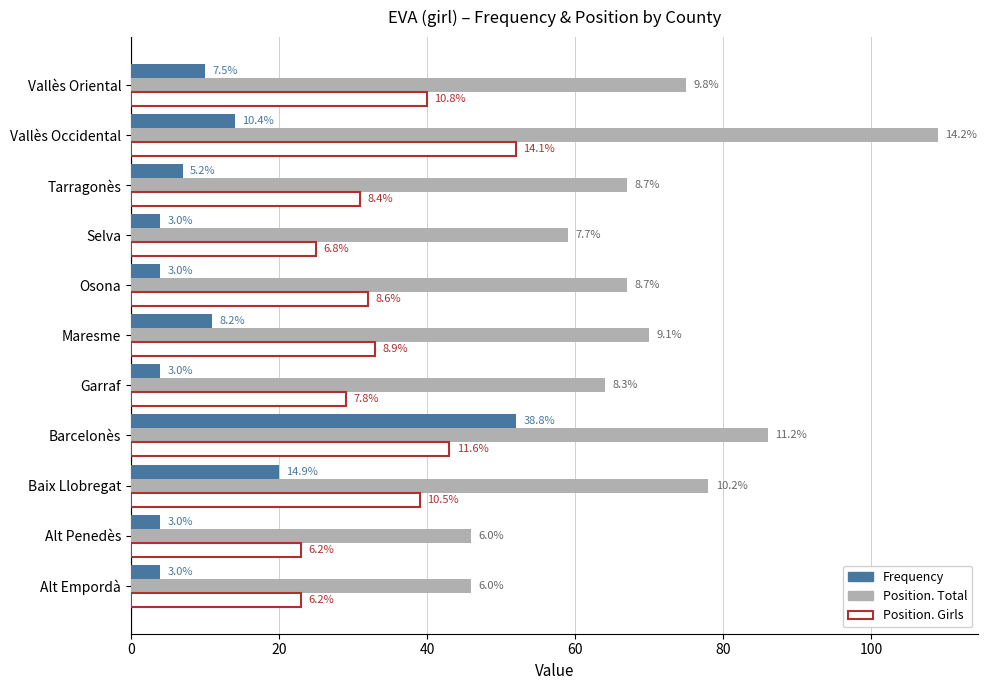

What are all the series names shown in the legend?

Frequency, Position. Total, Position. Girls